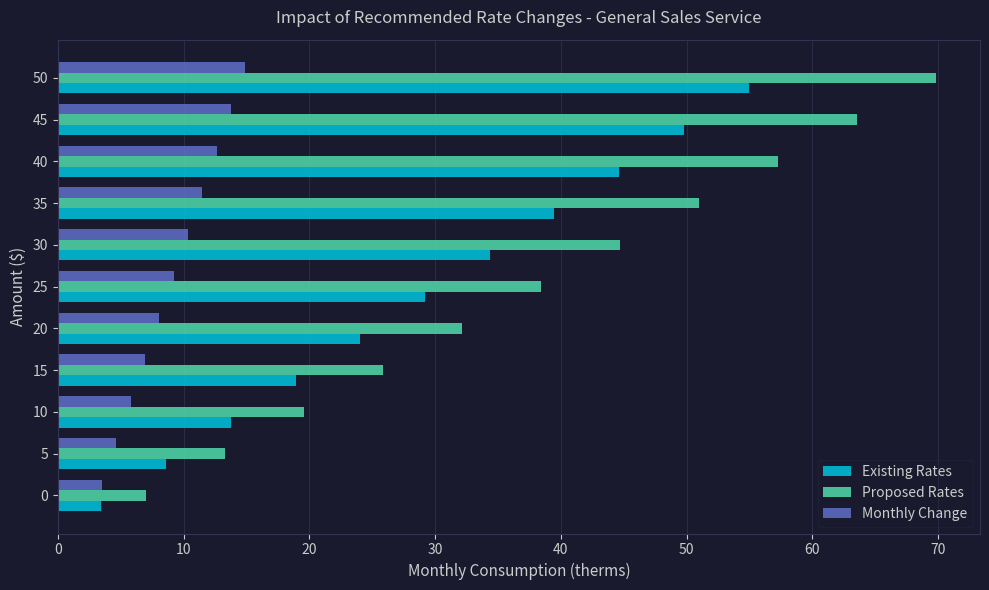

What is the difference between the maximum and second lowest values in the Monthly Change series?

10.2